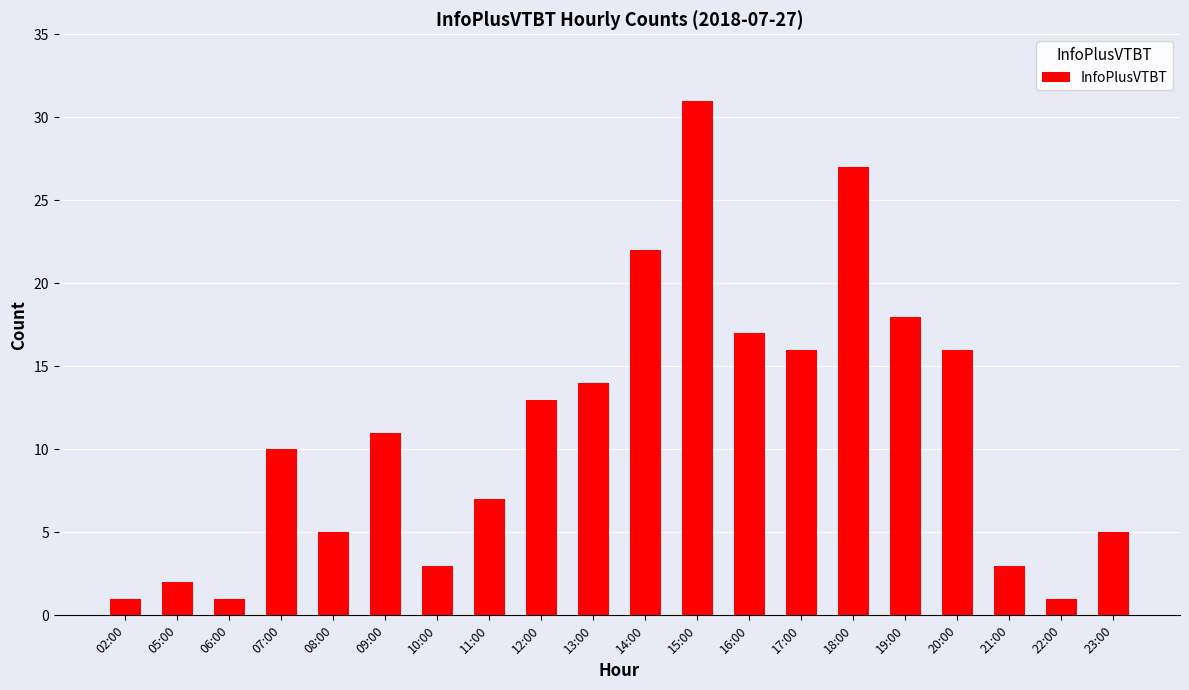

Reading left to right, list all the values displayed in this chart.

1	2	1	10	5	11	3	7	13	14	22	31	17	16	27	18	16	3	1	5